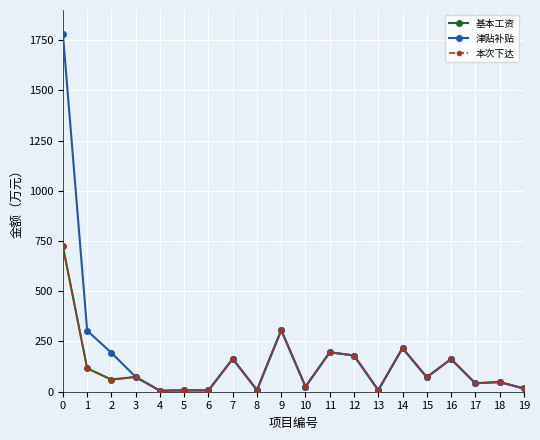

Is this an area chart (filled region under the line)?

No